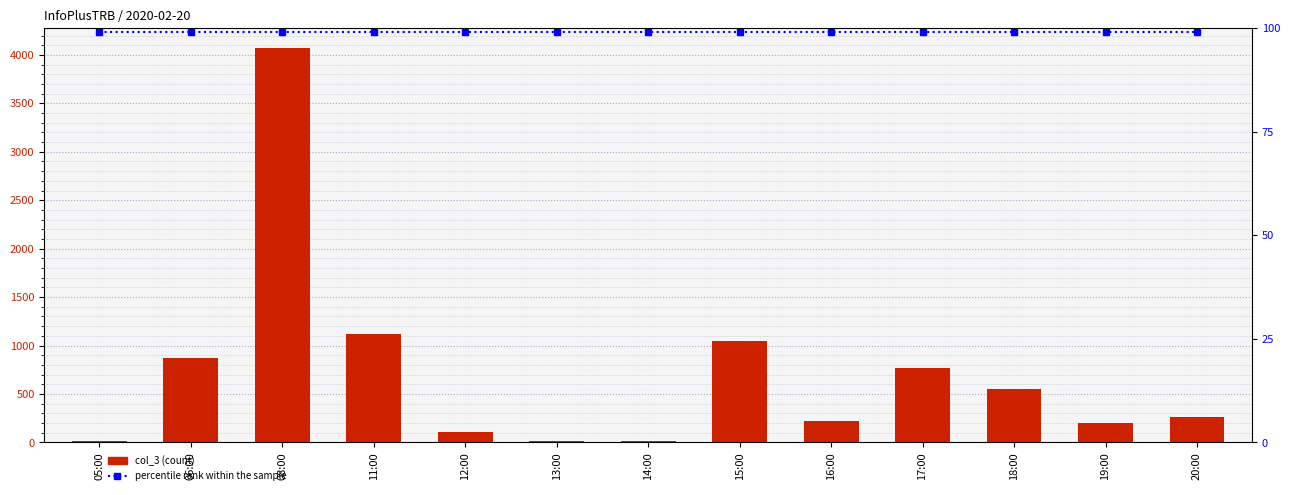

Rank the series by their maximum value, from highest to lowest.

col_3, percentile rank within the sample